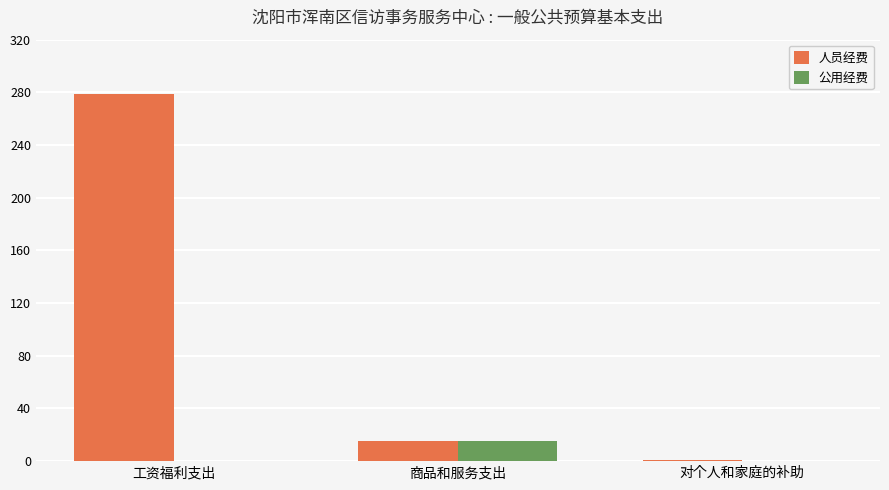

What is the sum of all 公用经费 values?

15.3